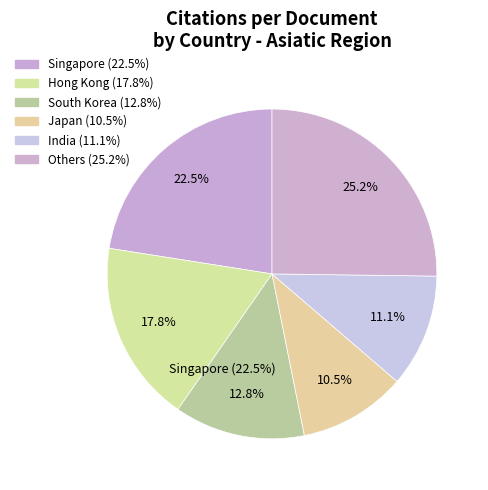

The China slice represents 14% of the pie. True or false?

False